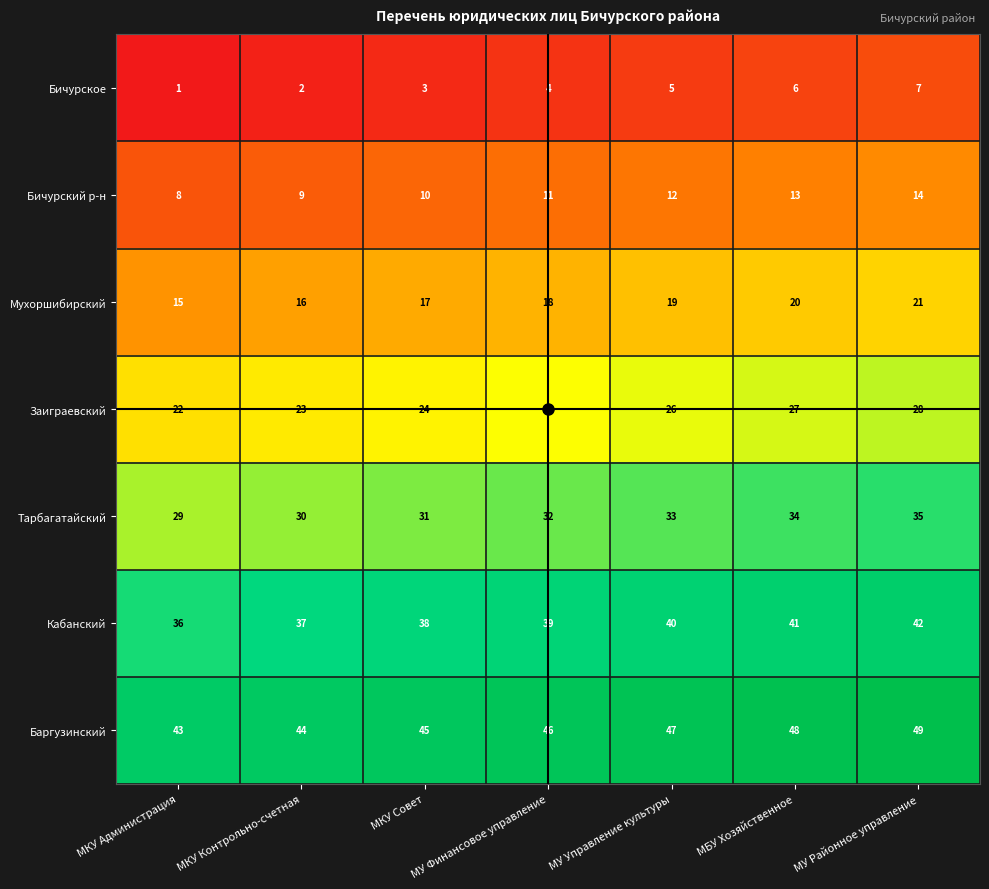

What is the average value of the Баргузинский series?

46